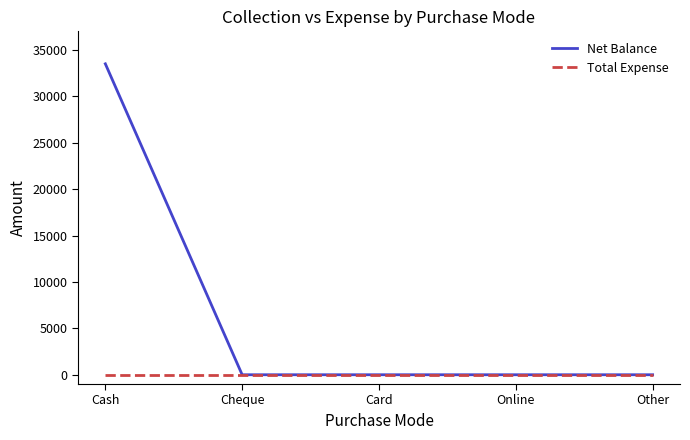

Which series has the largest total across all categories?

Net Balance